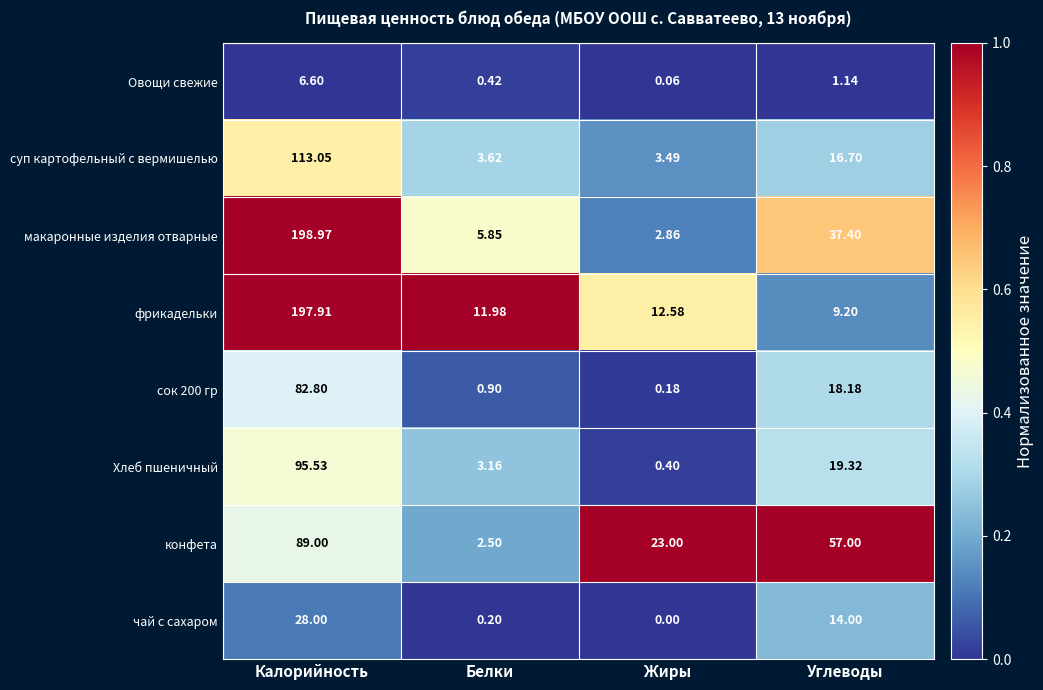

Which series has the largest total across all categories?

макаронные изделия отварные